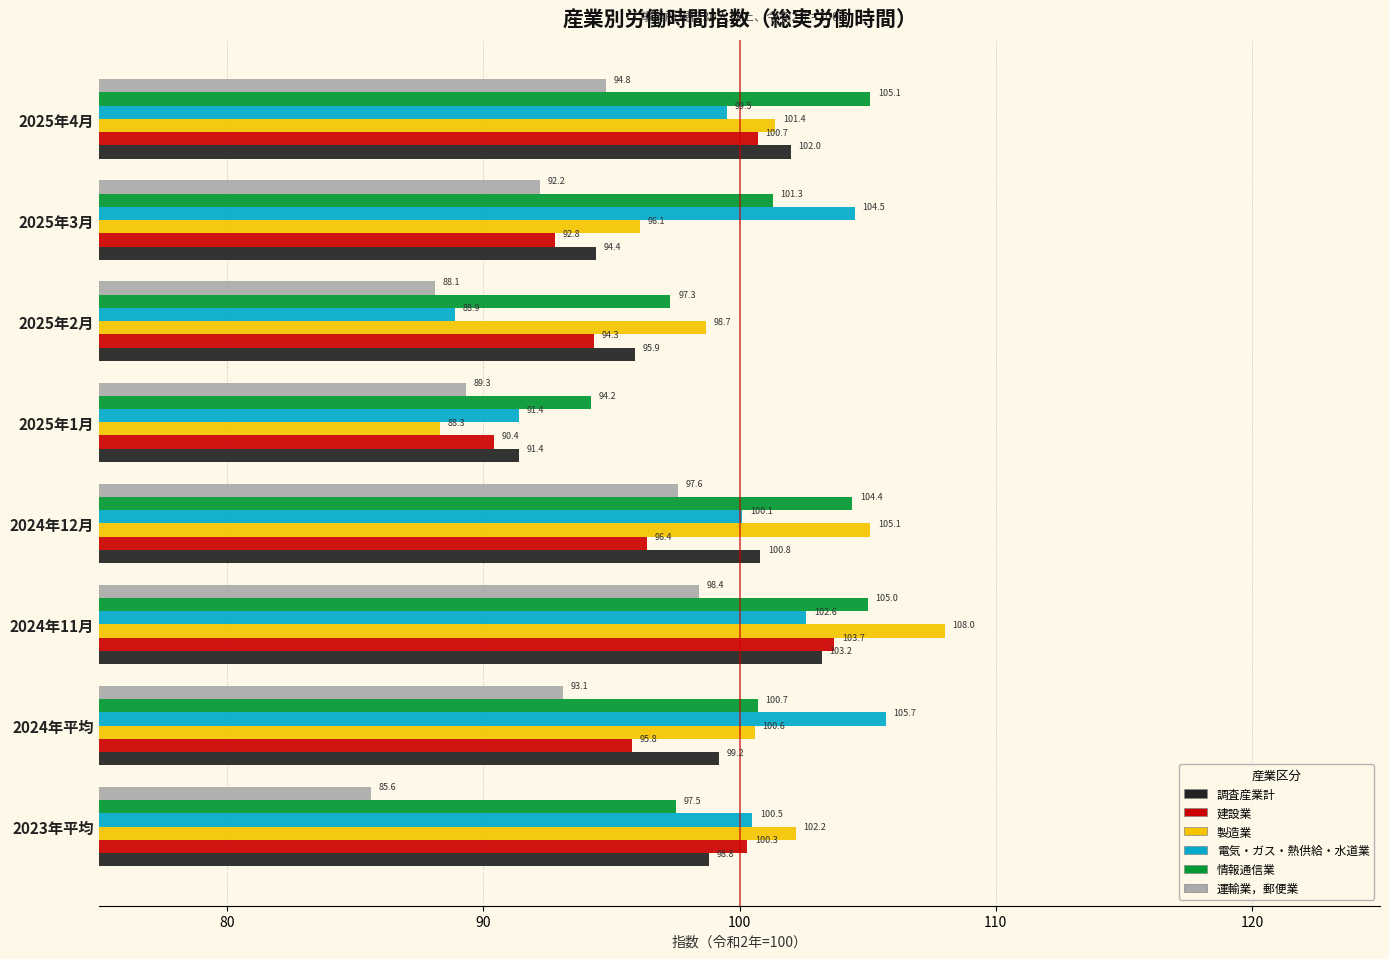

How many data points in 電気・ガス・熱供給・水道業 are less than 100?

3